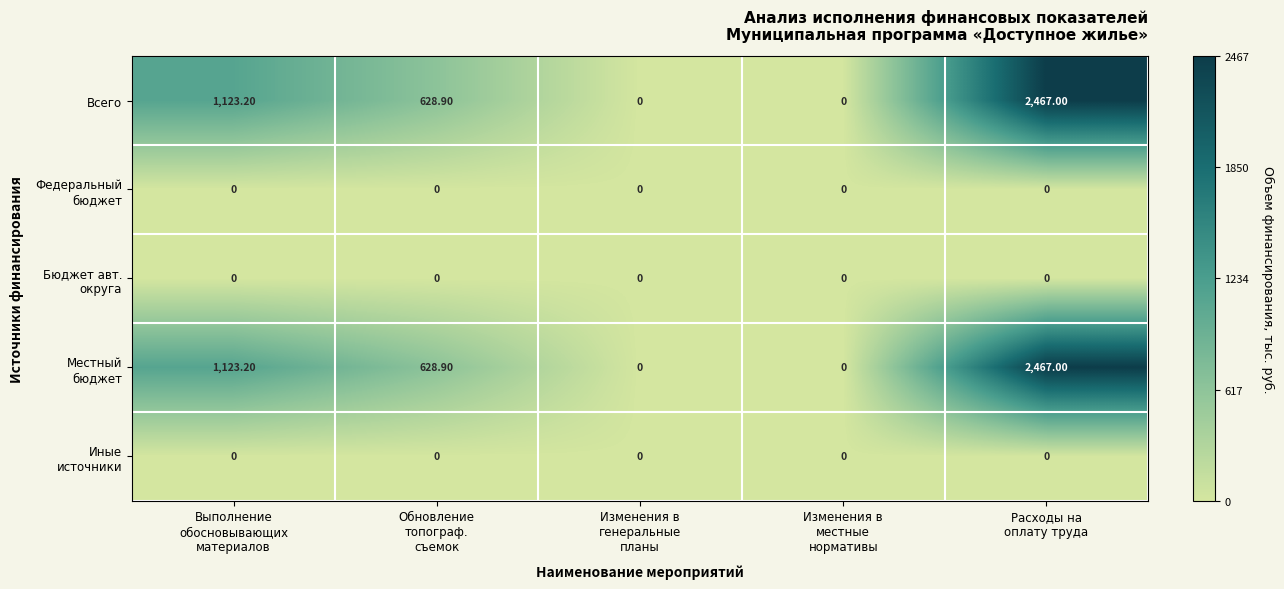

What is the difference between the highest and lowest values at Выполнение
обосновывающих
материалов?

1123.2